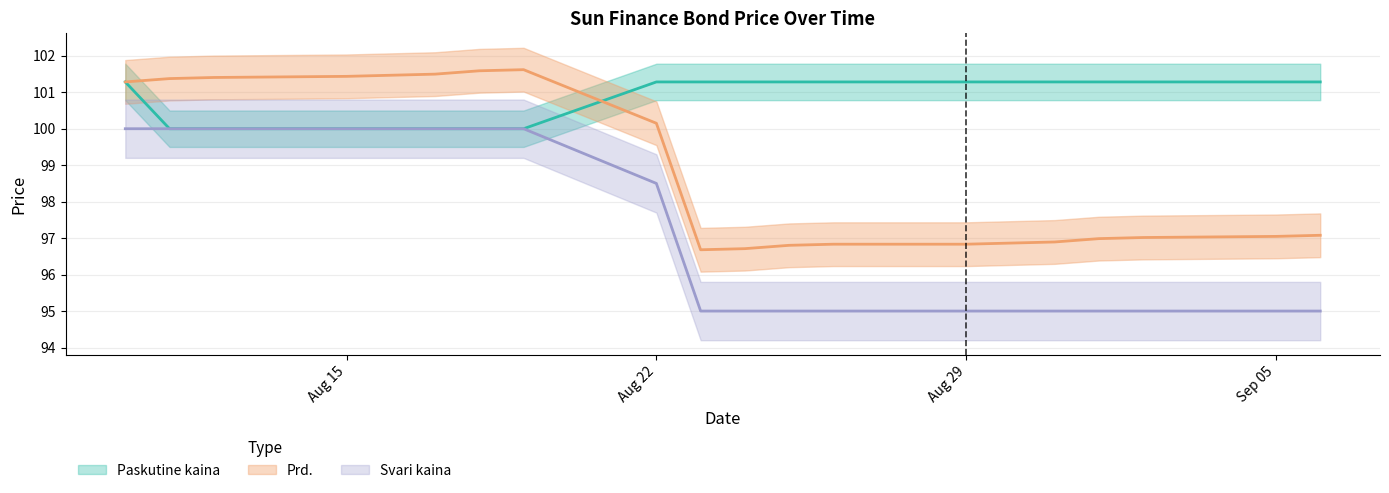

What is the smallest value displayed?

95.0